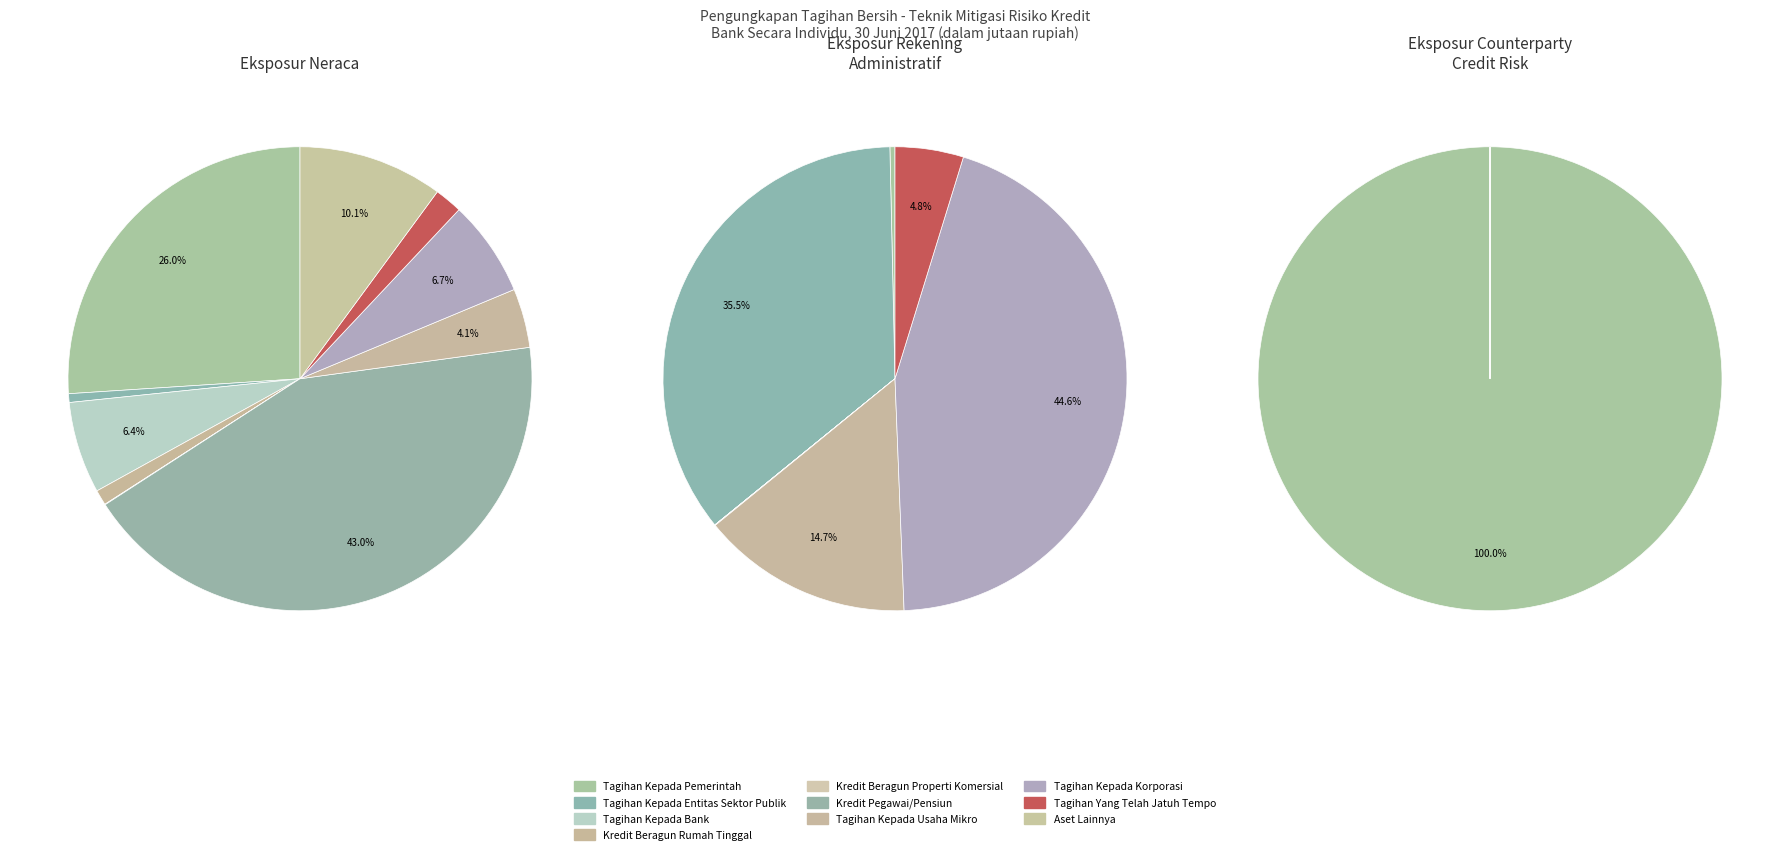

Which category has the smallest portion of the pie?

Kredit Beragun Properti Komersial